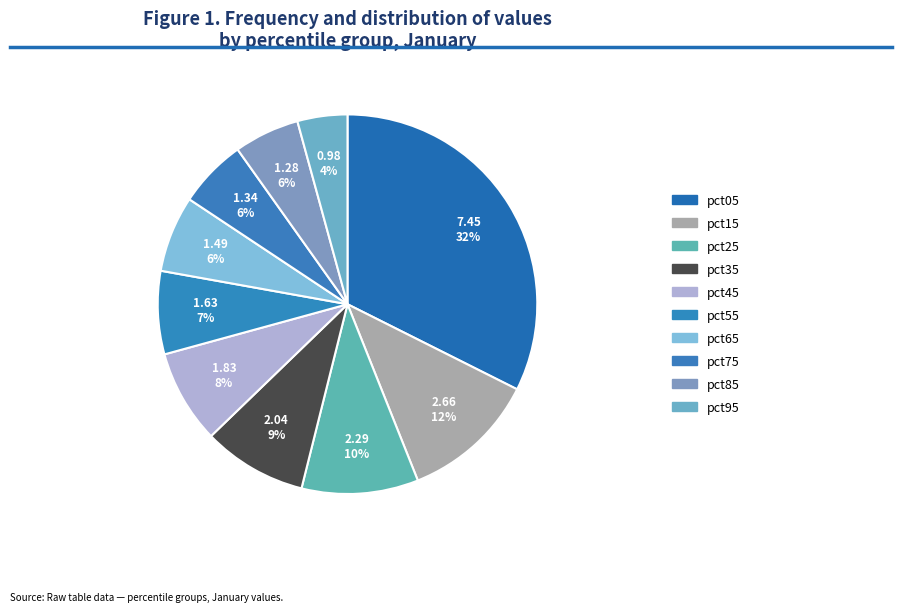

How many slices are in this pie chart?

10